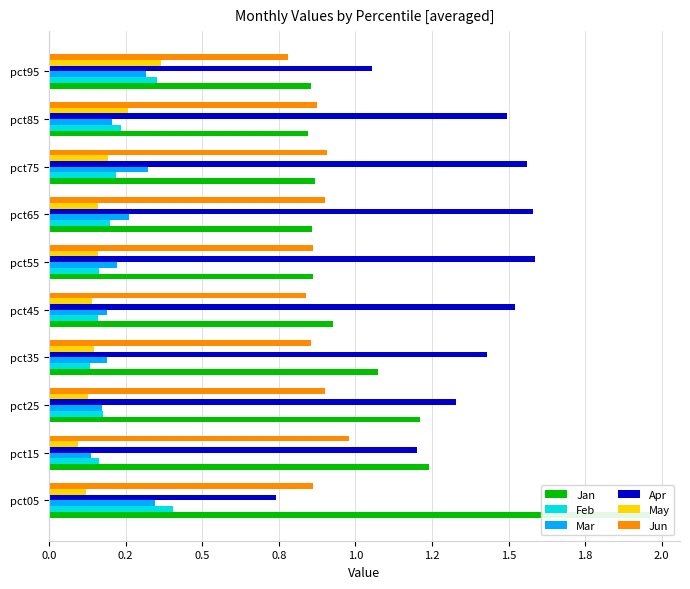

Which series has the largest range (max minus min)?

Jan